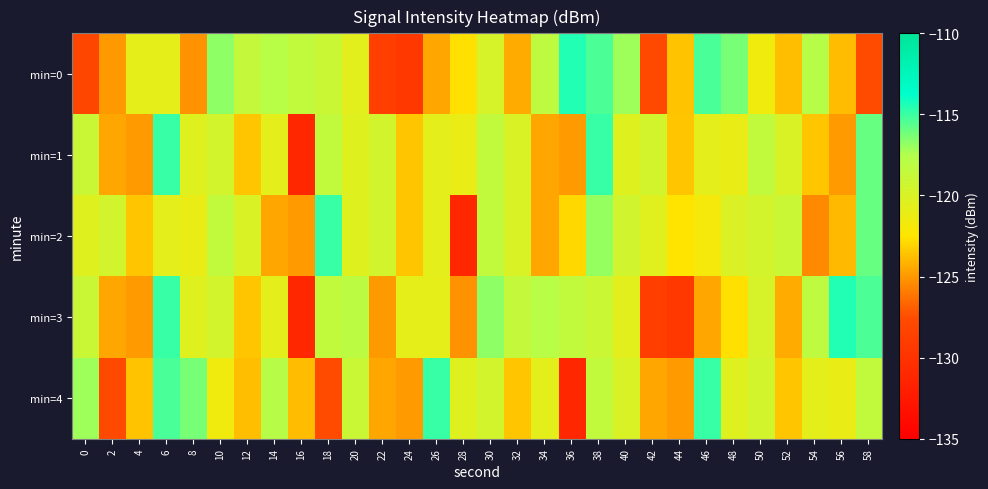

Reading right to left, what are all the values shown in this chart?

min=0: 58=-127.6	56=-123.9	54=-117.8	52=-123.7	50=-121.6	48=-116.3	46=-115.3	44=-123.6	42=-127.8	40=-117.1	38=-115.3	36=-114.5	34=-118.3	32=-124.4	30=-119.9	28=-122.7	26=-124.5	24=-129.4	22=-128.8	20=-120.6	18=-119.1	16=-118.5	14=-117.9	12=-118.7	10=-116.8	8=-125.2	6=-120.8	4=-120.8	2=-125.0	0=-128.1
min=1: 58=-115.9	56=-124.9	54=-123.5	52=-120.0	50=-118.5	48=-121.1	46=-120.8	44=-123.5	42=-119.5	40=-120.4	38=-114.9	36=-124.9	34=-124.5	32=-120.0	30=-118.5	28=-121.1	26=-120.8	24=-123.5	22=-119.5	20=-120.4	18=-118.5	16=-131.1	14=-120.8	12=-123.5	10=-119.5	8=-120.4	6=-114.9	4=-124.9	2=-124.5	0=-119.0
min=2: 58=-115.9	56=-123.9	54=-125.5	52=-119.0	50=-119.5	48=-120.1	46=-121.8	44=-122.5	42=-120.5	40=-119.4	38=-116.9	36=-122.9	34=-124.5	32=-120.0	30=-118.5	28=-131.1	26=-120.8	24=-123.5	22=-119.5	20=-120.4	18=-114.9	16=-124.9	14=-124.5	12=-120.0	10=-118.5	8=-121.1	6=-120.8	4=-123.5	2=-119.5	0=-120.4
min=3: 58=-115.3	56=-114.5	54=-118.3	52=-124.4	50=-119.9	48=-122.7	46=-124.5	44=-129.4	42=-128.8	40=-120.6	38=-119.1	36=-118.5	34=-117.9	32=-118.7	30=-116.8	28=-125.2	26=-120.8	24=-120.8	22=-125.0	20=-118.1	18=-118.5	16=-131.1	14=-120.8	12=-123.5	10=-119.5	8=-120.4	6=-114.9	4=-124.9	2=-124.5	0=-119.0
min=4: 58=-118.5	56=-121.1	54=-120.8	52=-123.5	50=-119.5	48=-120.4	46=-114.9	44=-124.9	42=-124.5	40=-120.0	38=-118.5	36=-131.1	34=-120.8	32=-123.5	30=-119.5	28=-120.4	26=-114.9	24=-124.9	22=-124.5	20=-119.0	18=-127.6	16=-123.9	14=-117.8	12=-123.7	10=-121.6	8=-116.3	6=-115.3	4=-123.6	2=-127.8	0=-117.1